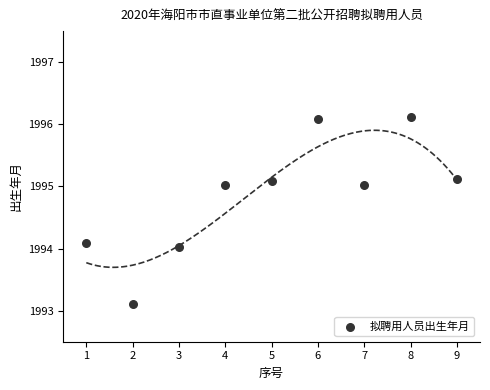

What is the average X value?

5.0